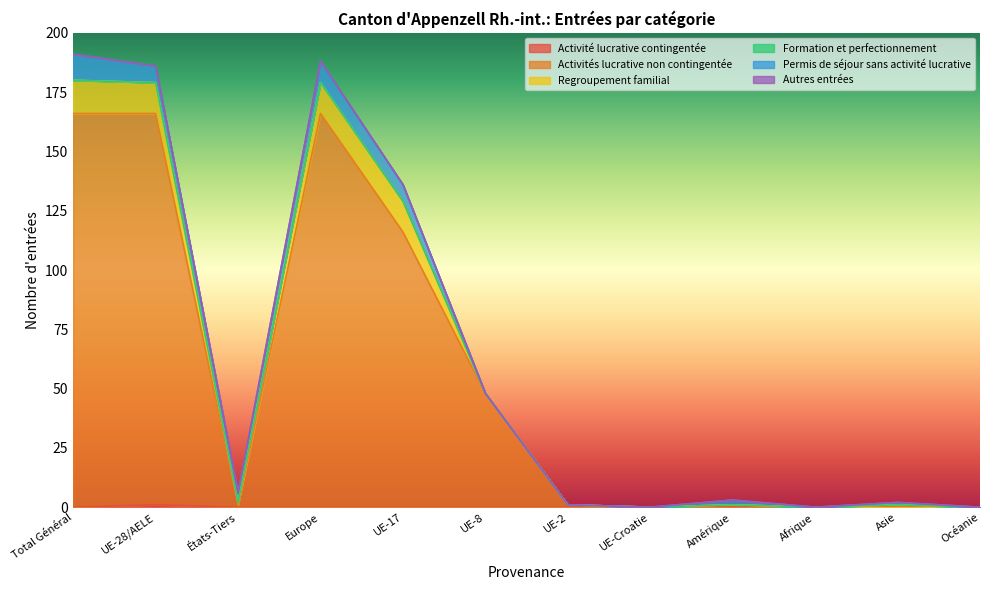

List the series in order of their peak value, lowest first.

Formation et perfectionnement, Autres entrées, Activité lucrative contingentée, Permis de séjour sans activité lucrative, Regroupement familial, Activités lucrative non contingentée